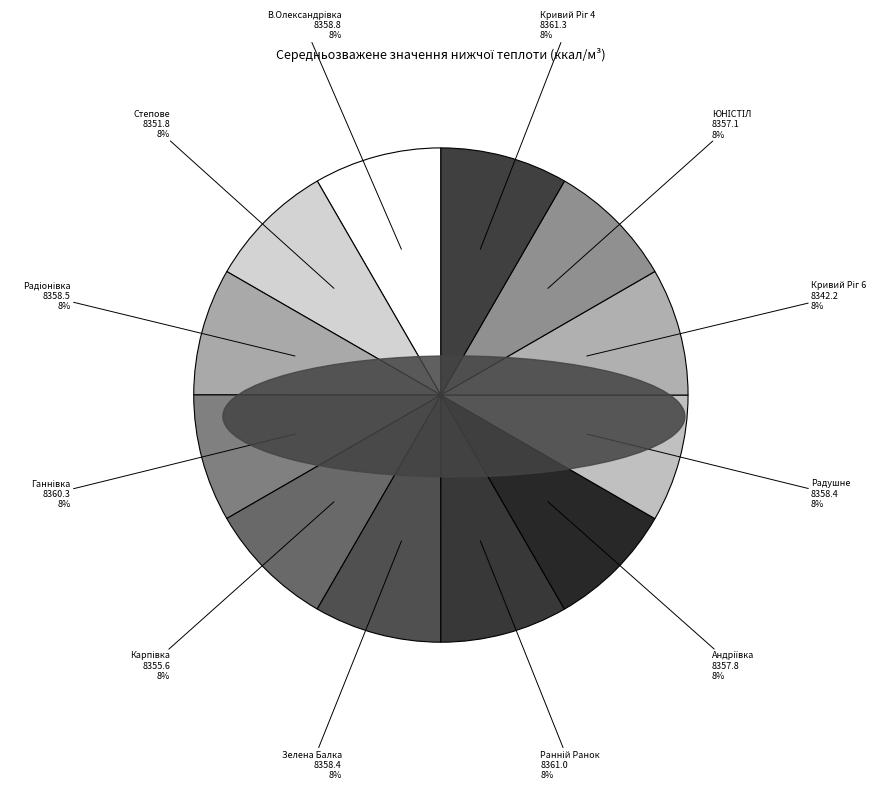

True or false: Зелена Балка accounts for 22% of the total.

False